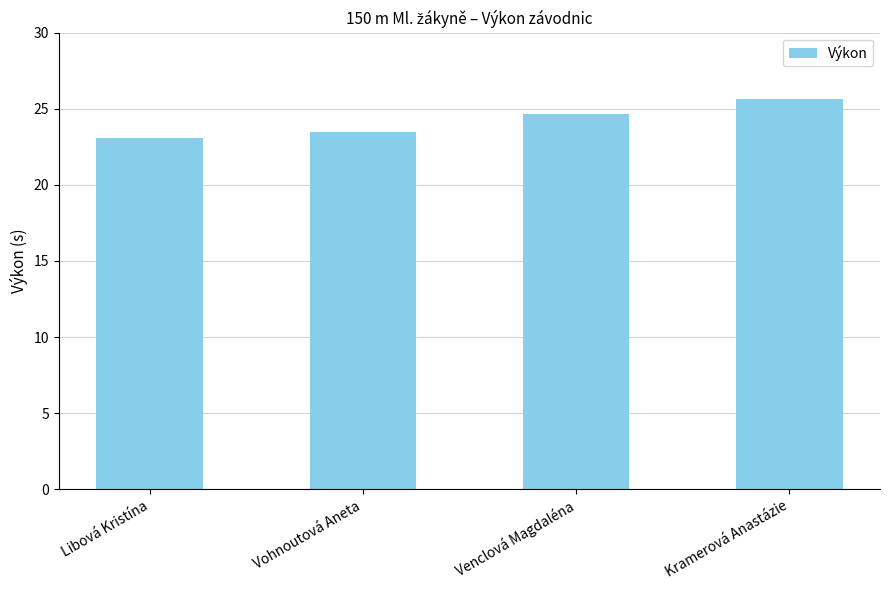

What is the label of the 1st bar from the left?

Libová Kristína